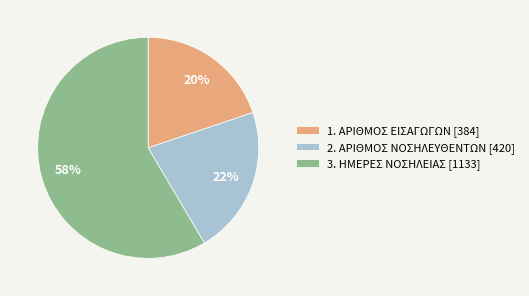

Is it true that 2. ΑΡΙΘΜΟΣ ΝΟΣΗΛΕΥΘΕΝΤΩΝ is 12% of the pie?

False